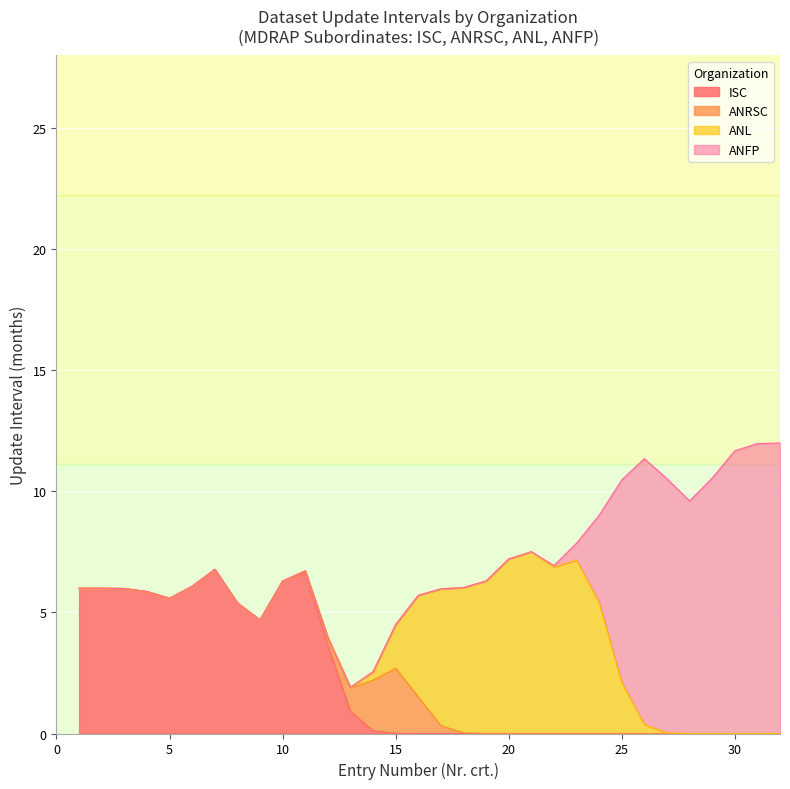

Where does the data first go above 3?

ISC